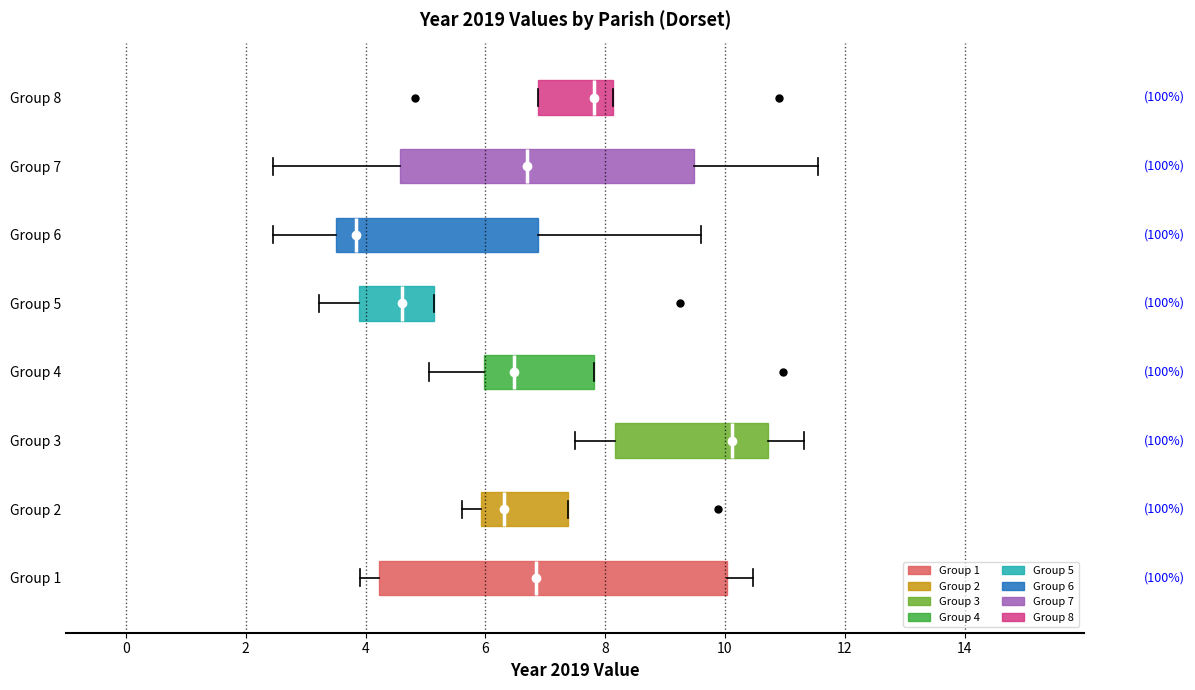

Which box is the widest, from its left edge to its right edge?

Group 1